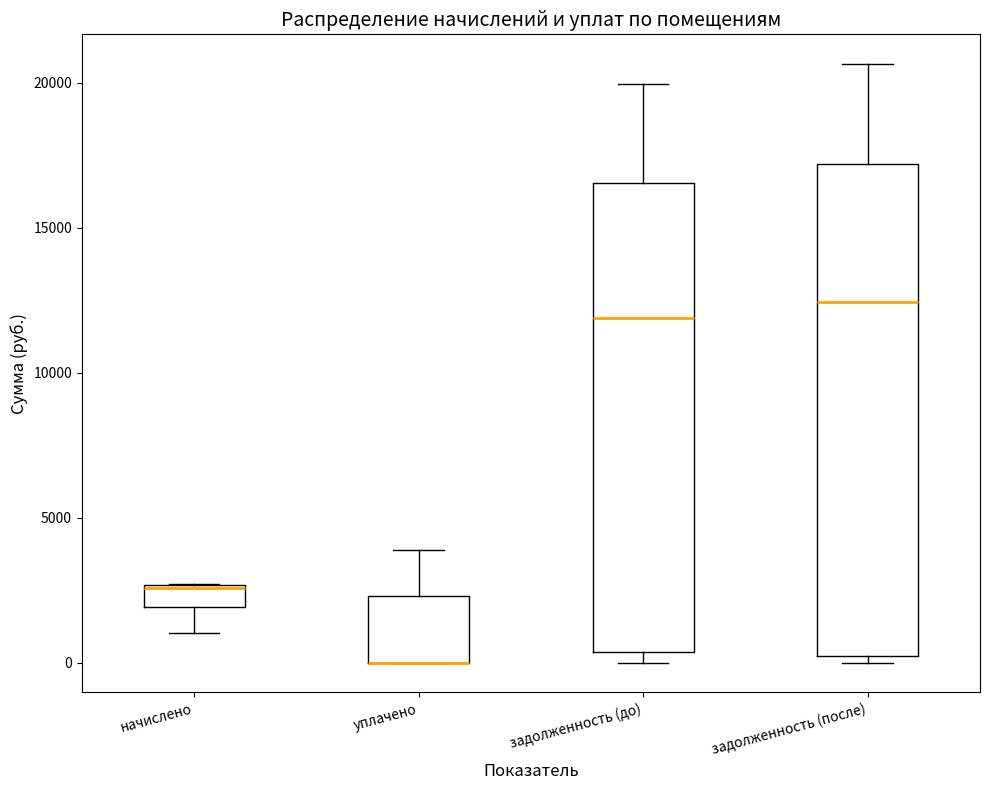

Reading left to right, read every box against the y-axis: the position of its median line, the range the box covers, and the ends of its whiskers. The values are not printed on the chart, so give them approximately, as read against the axis.

начислено: median 2500, box 2000 to 2500, whiskers 1000 to 2500
уплачено: median 0 (drawn on the box's lower edge), box 0 to 2500, whiskers 0 to 4000
задолженность (до): median 12000, box 500 to 16500, whiskers 0 to 20000
задолженность (после): median 12500, box 0 to 17000, whiskers 0 (just below the box's lower edge) to 20500